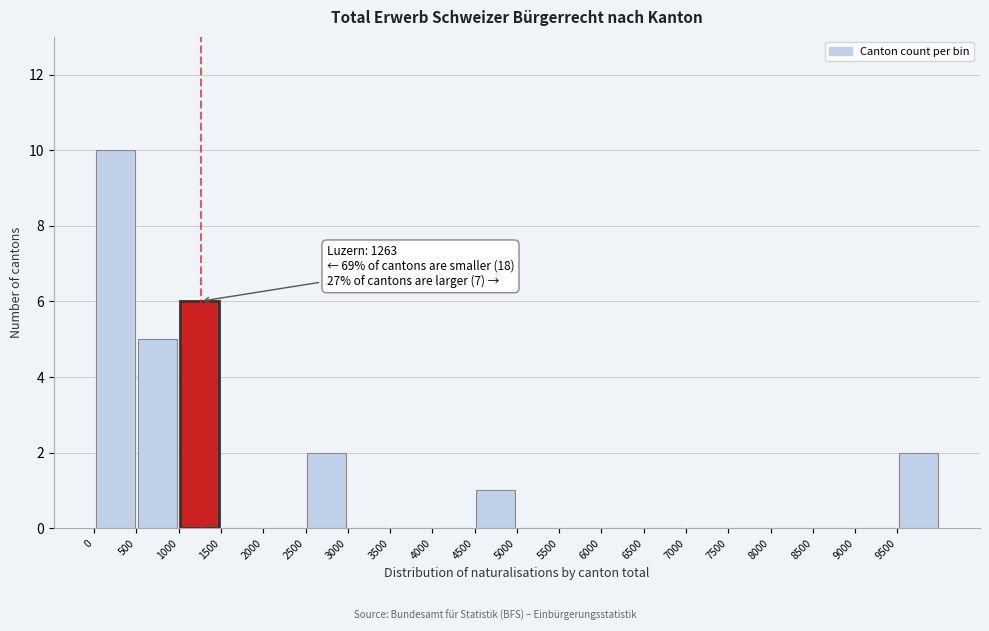

Over which range of the x-axis is the bar tallest?

0 to 500